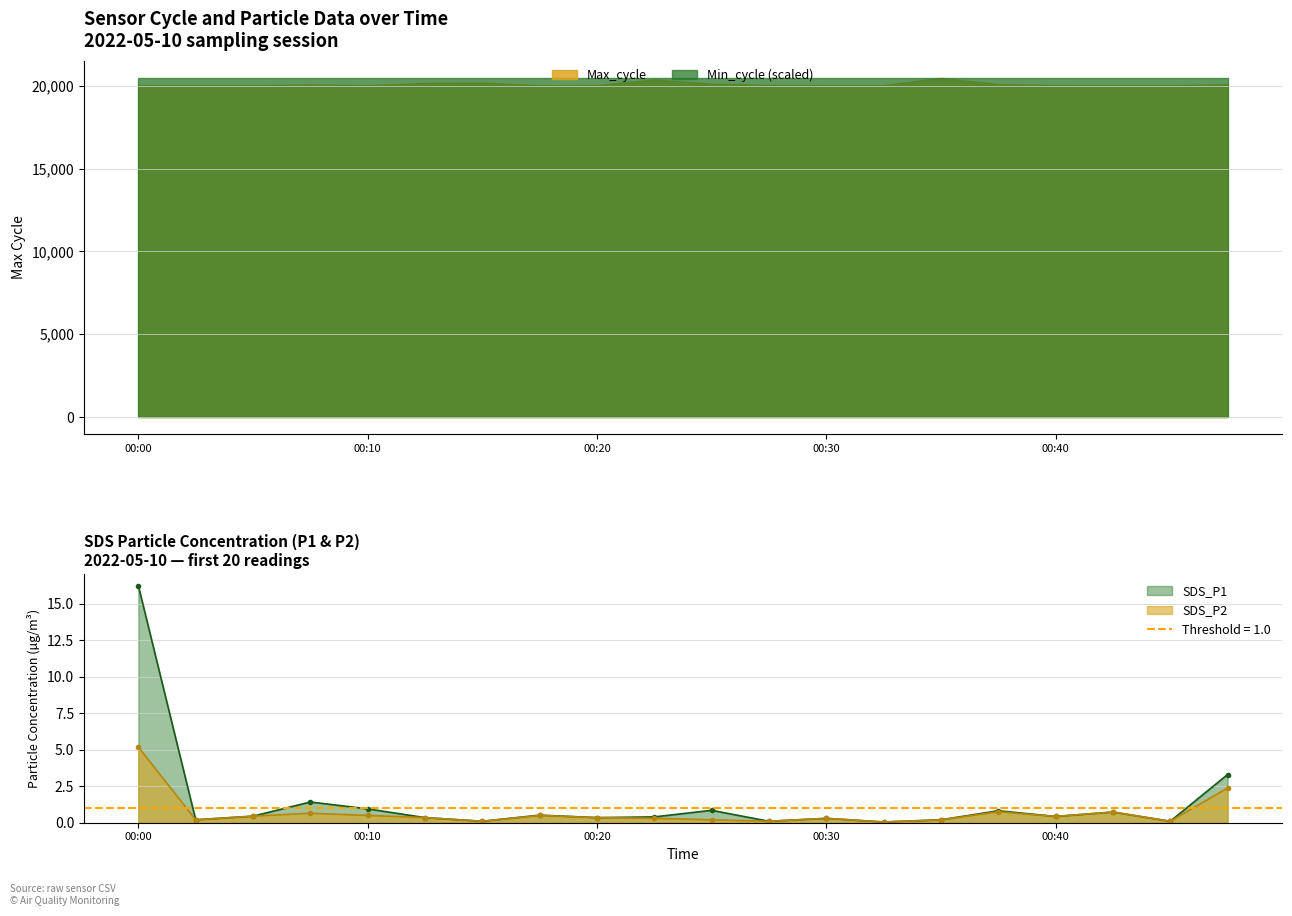

Which series has the largest range (max minus min)?

SDS_P1